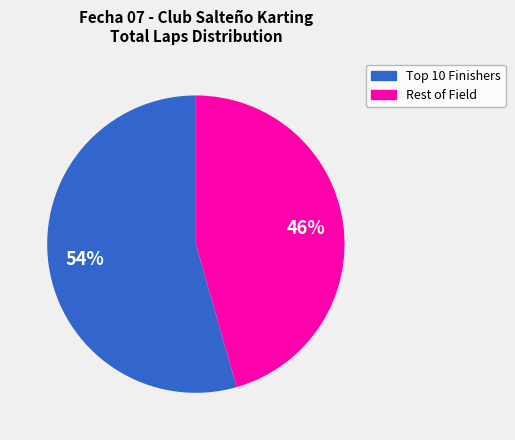

To the nearest percent, what is the average slice percentage?

50%